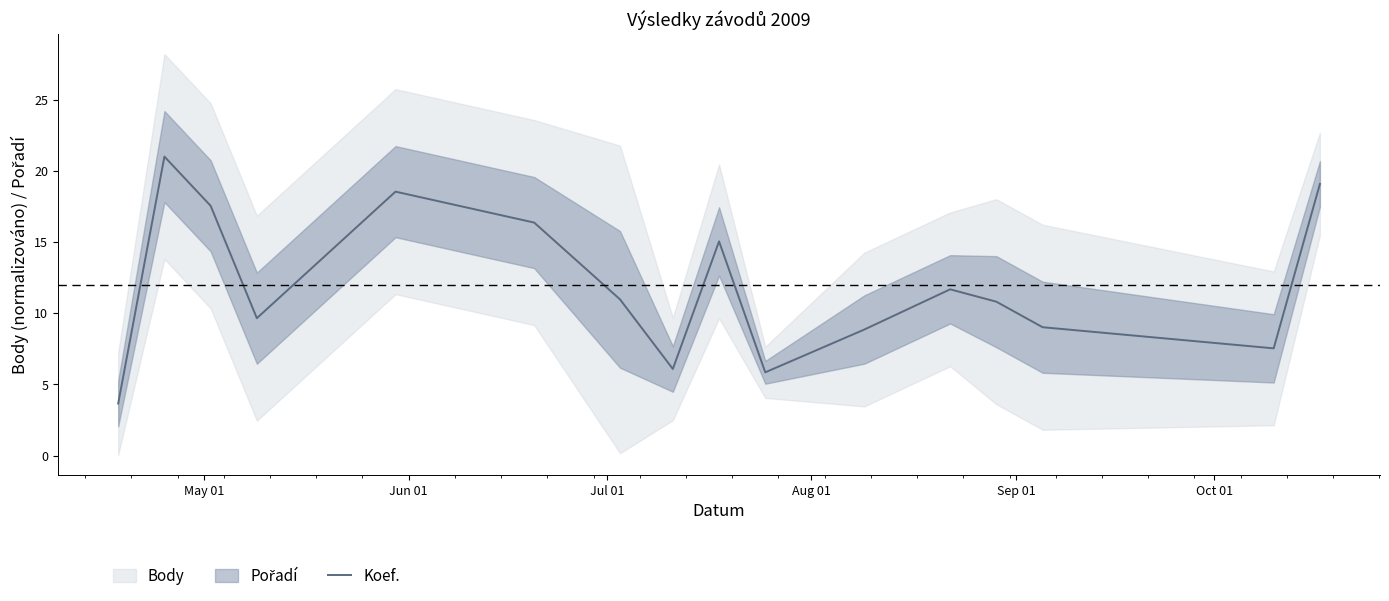

What is the value of the 13th point from the left?

10.8